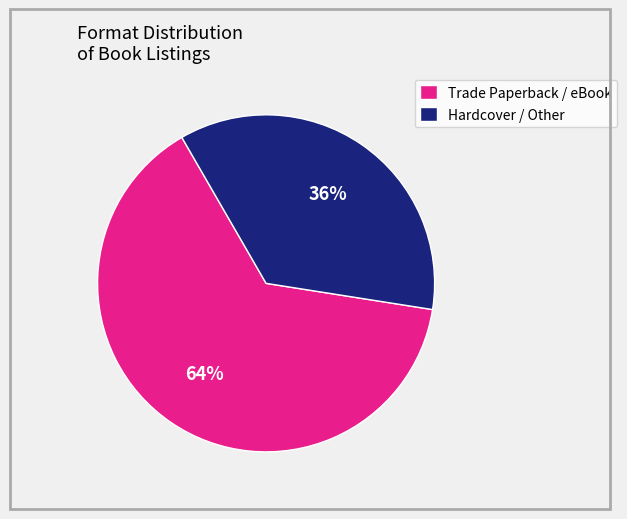

Which has a higher value, Trade Paperback / eBook or Hardcover / Other?

Trade Paperback / eBook